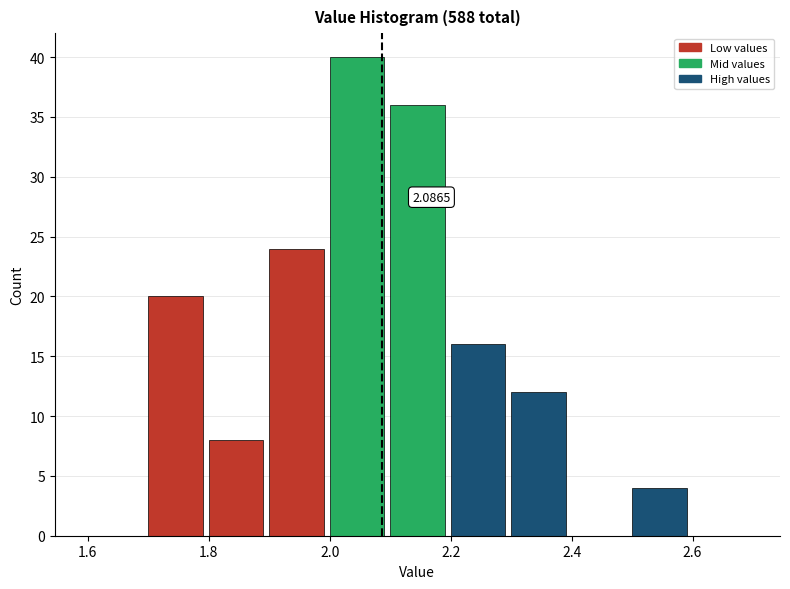

Which range on the x-axis has the tallest bar?

2.0 to 2.1